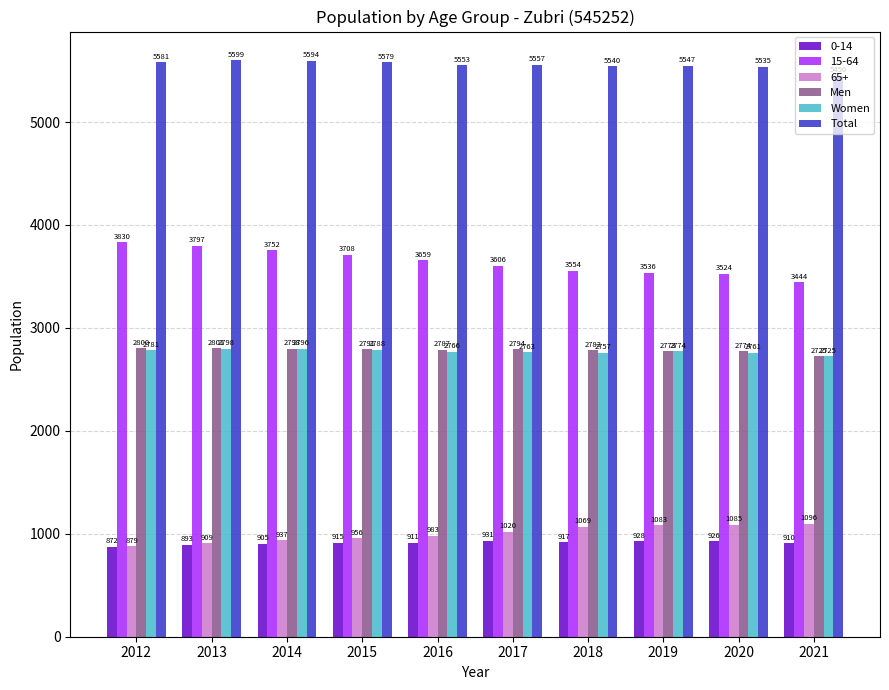

At which category is the sum across all series the highest?

2013